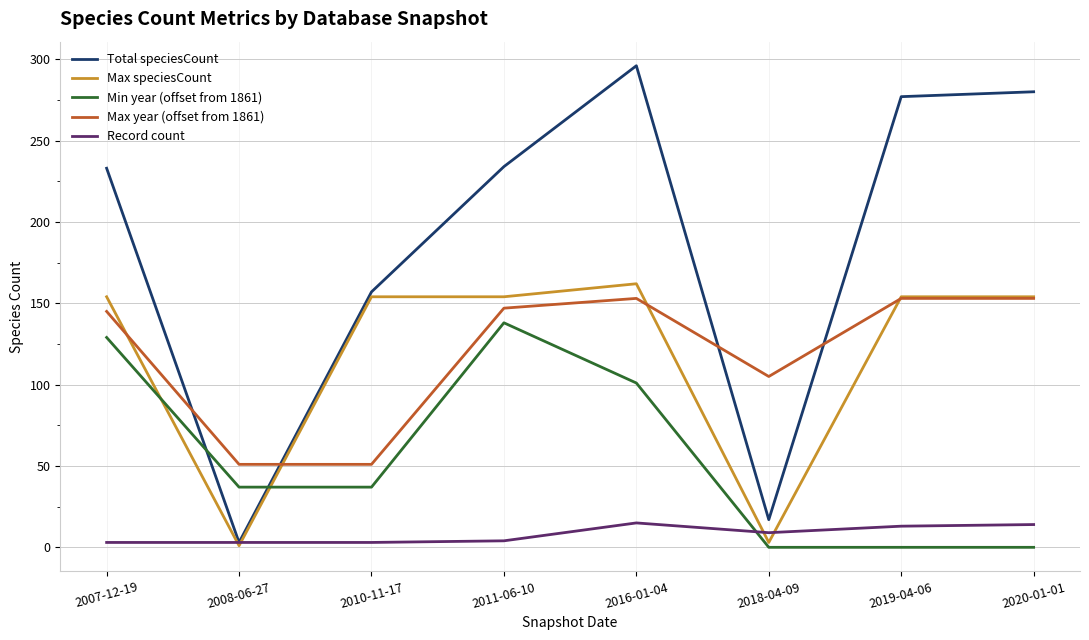

What is the maximum value for Max year (offset from 1861)?

153